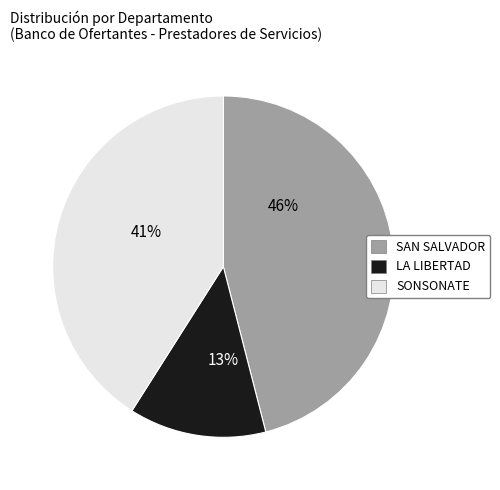

Which slice is the largest?

SAN SALVADOR